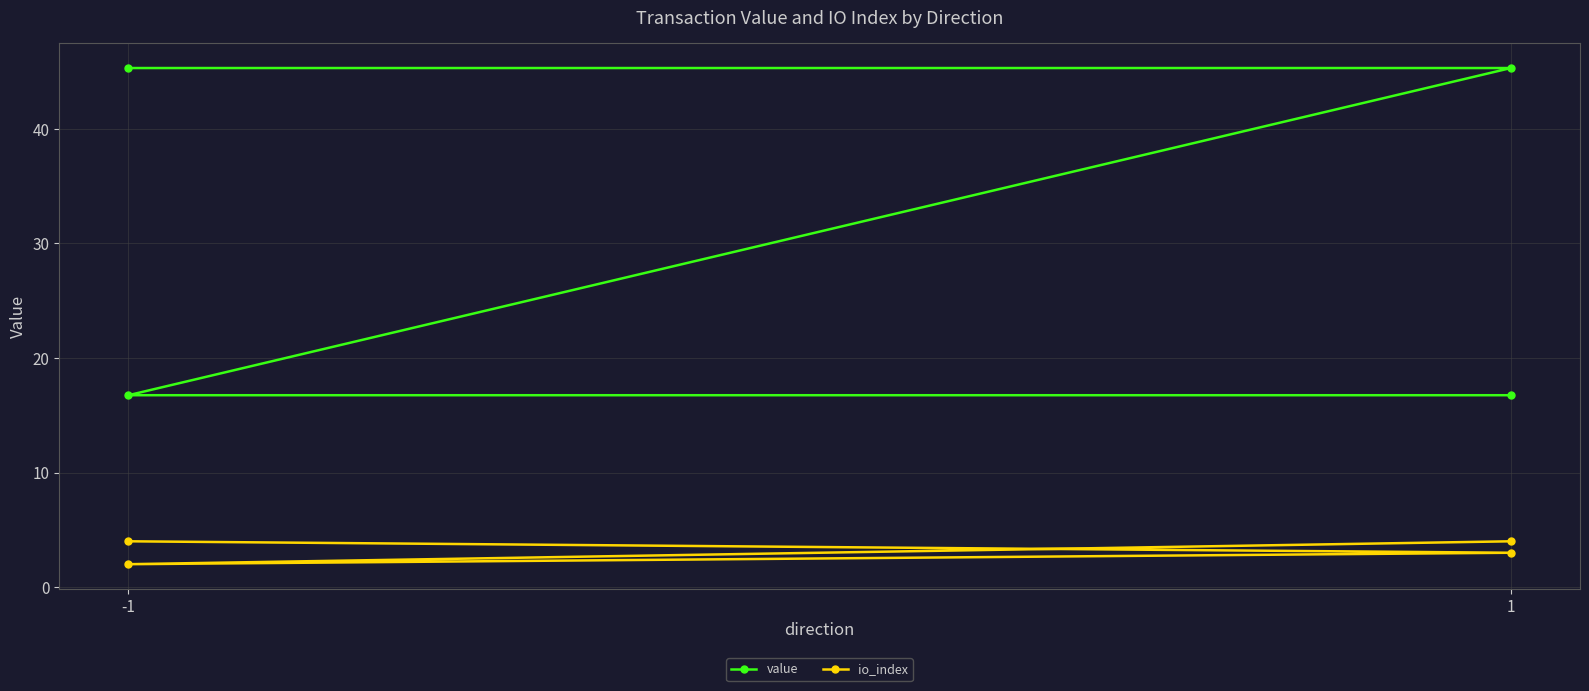

What is the lowest value of the io_index series?

2.0